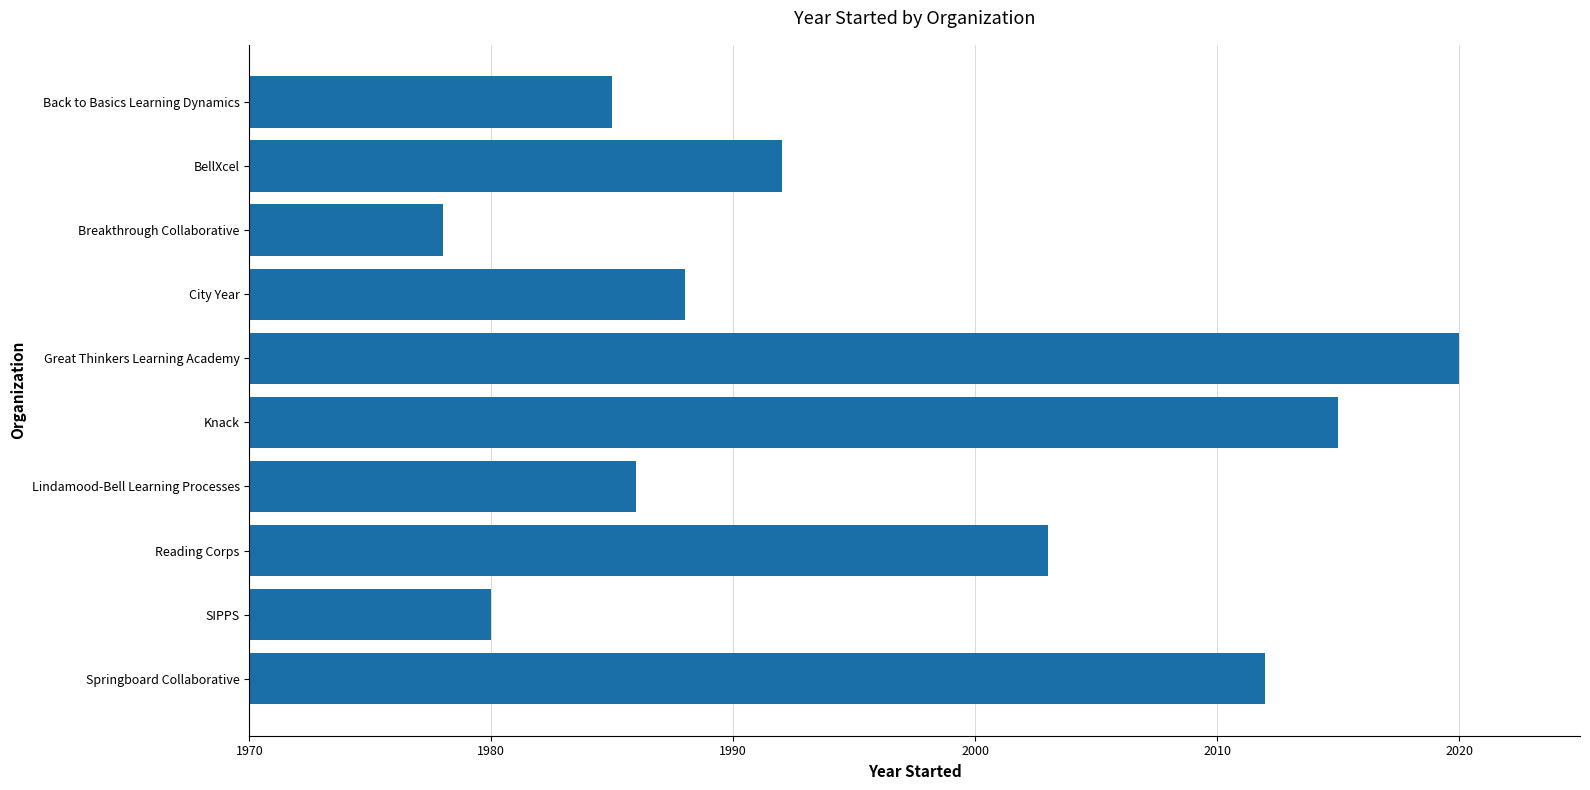

Reading top to bottom, list all the values displayed in this chart.

Back to Basics Learning Dynamics=1985	BellXcel=1992	Breakthrough Collaborative=1978	City Year=1988	Great Thinkers Learning Academy=2020	Knack=2015	Lindamood-Bell Learning Processes=1986	Reading Corps=2003	SIPPS=1980	Springboard Collaborative=2012